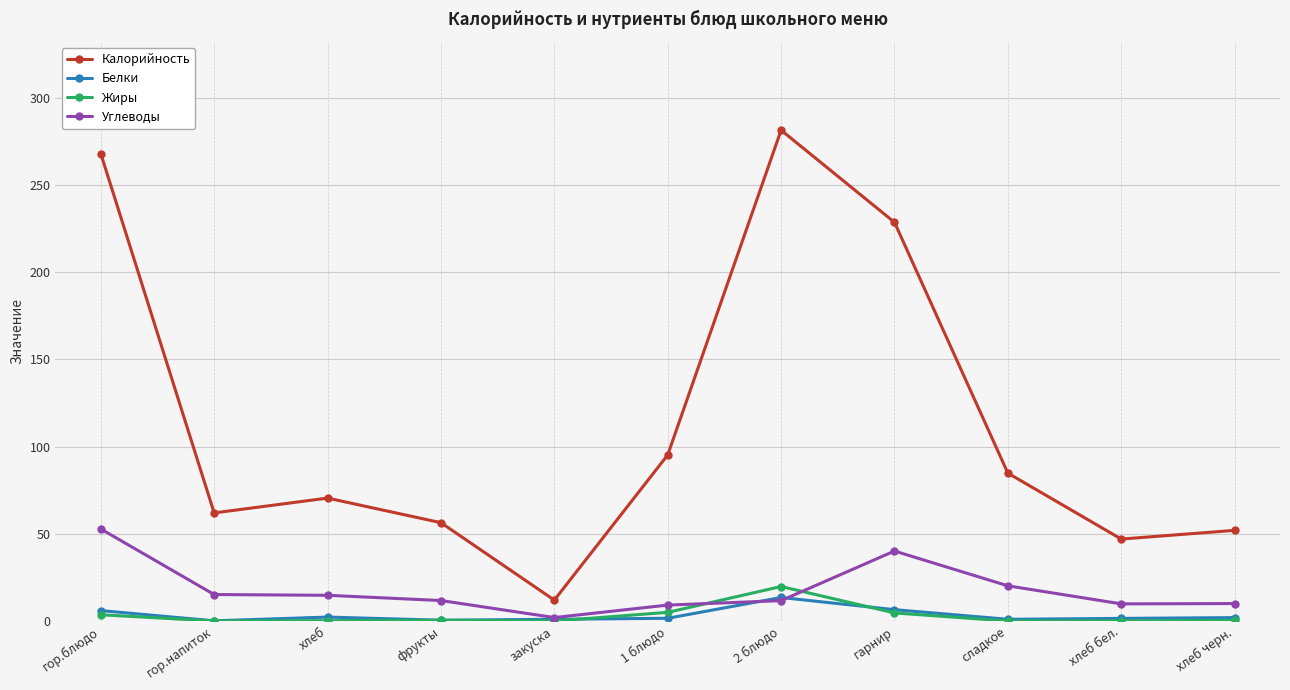

What is the label of the 2nd point from the left?

гор.напиток